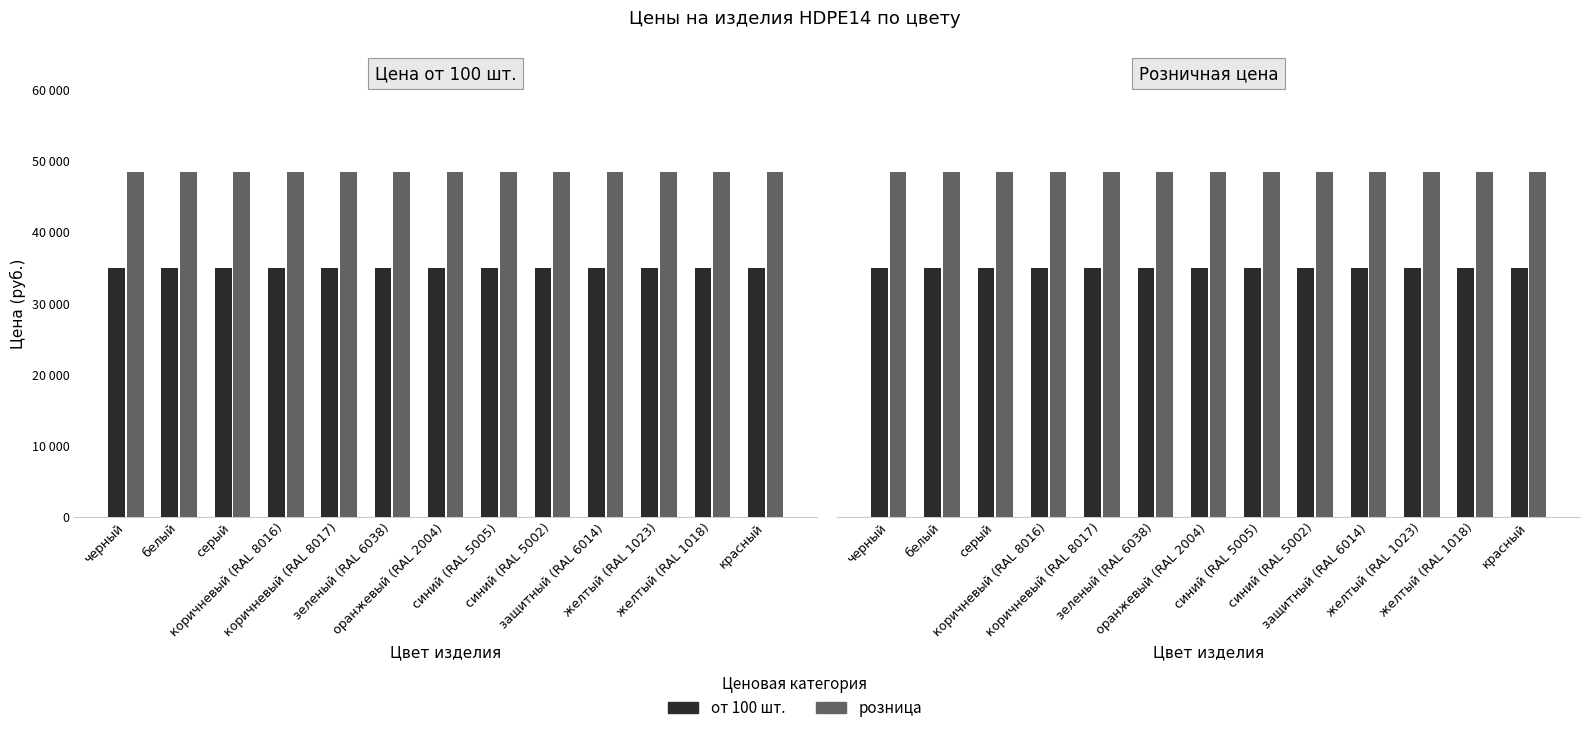

Reading left to right, what are all the values shown in this chart?

от 100: черный=34900	белый=34900	серый=34900	коричневый (RAL 8016)=34900	коричневый (RAL 8017)=34900	зеленый (RAL 6038)=34900	оранжевый (RAL 2004)=34900	синий (RAL 5005)=34900	синий (RAL 5002)=34900	защитный (RAL 6014)=34900	желтый (RAL 1023)=34900	желтый (RAL 1018)=34900	красный=34900
розница: черный=48400	белый=48400	серый=48400	коричневый (RAL 8016)=48400	коричневый (RAL 8017)=48400	зеленый (RAL 6038)=48400	оранжевый (RAL 2004)=48400	синий (RAL 5005)=48400	синий (RAL 5002)=48400	защитный (RAL 6014)=48400	желтый (RAL 1023)=48400	желтый (RAL 1018)=48400	красный=48400